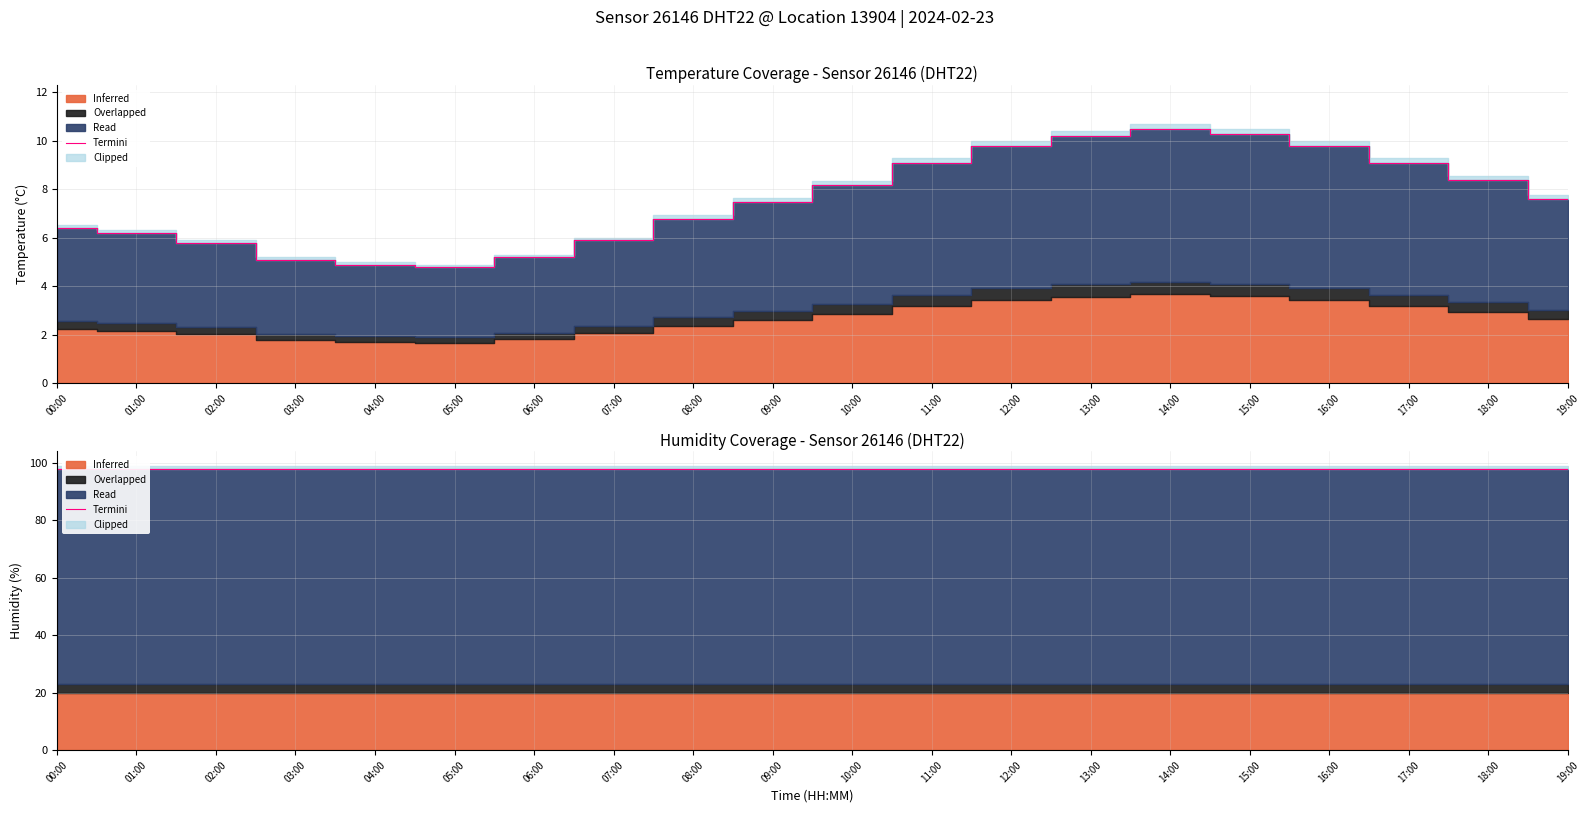

What is the change in value from 00:00 to 17:00?

+2.7